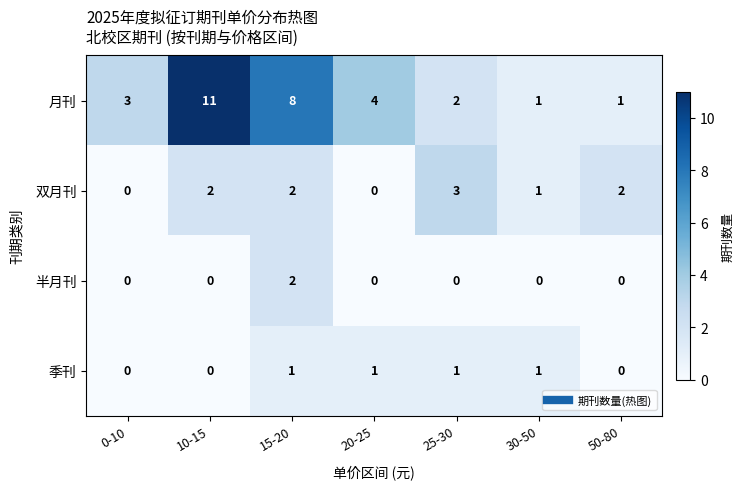

Between 20-25 and 30-50, which series saw the biggest shift?

月刊